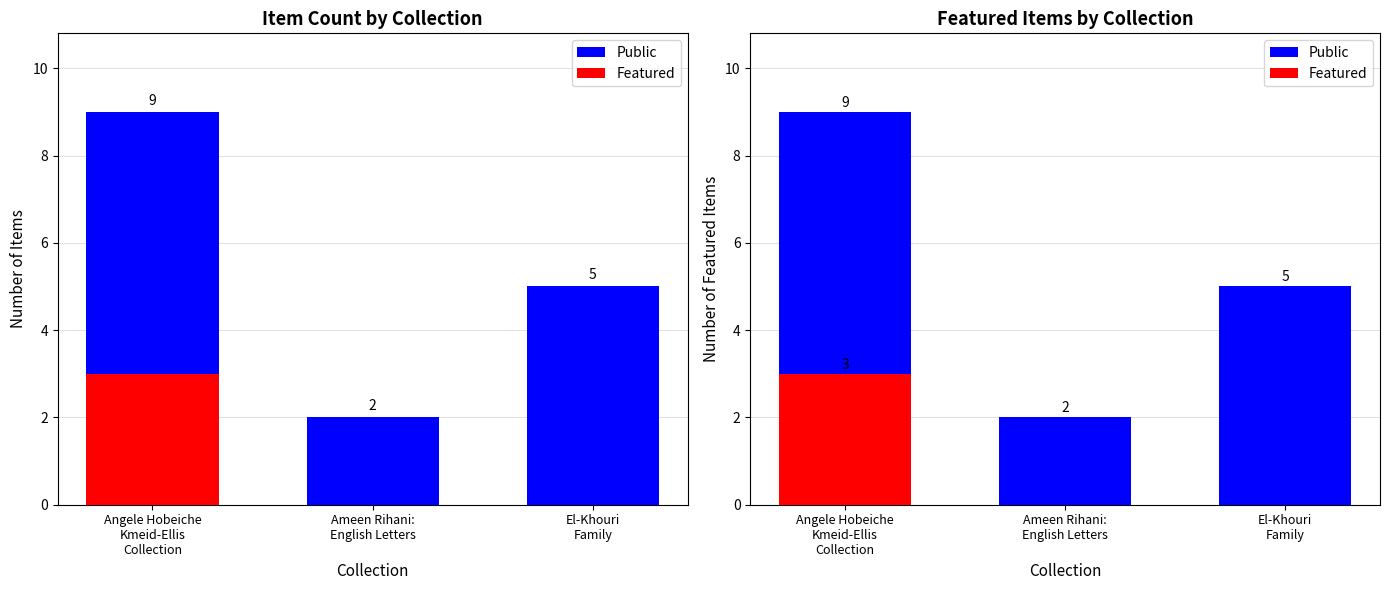

What is the minimum value for Public?

2